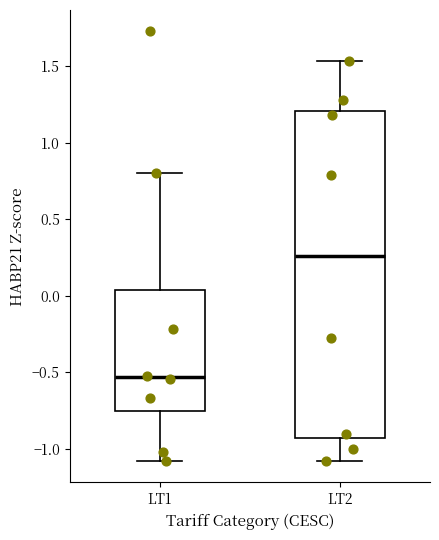

Where is the lower edge of the box for LT1 on the y-axis? The values are not printed on the chart, so give them approximately, as read against the axis.

-0.75